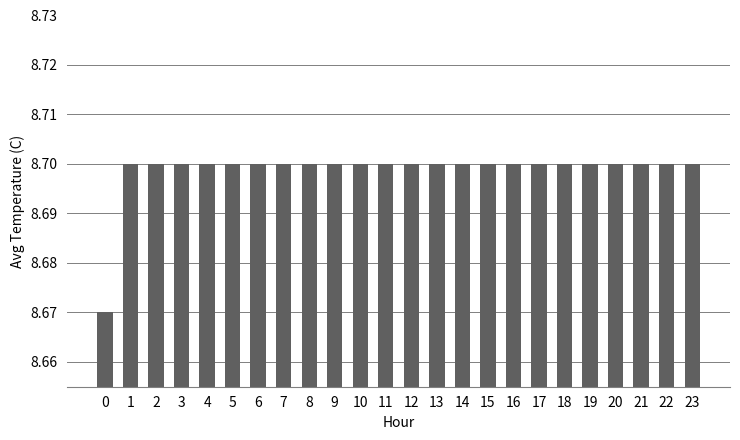

True or false: the data shows 8.7 at 5.

True